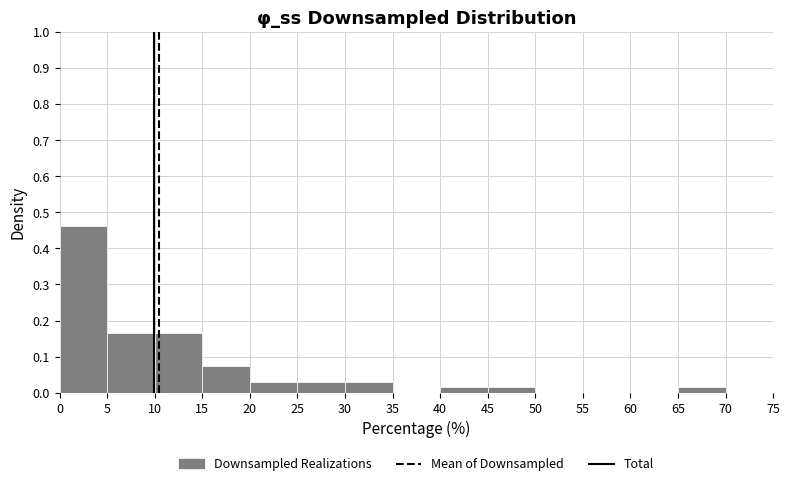

Reading left to right, transcribe this chart: for each bar, give the range it covers on the x-axis and its height. The values are not printed on the chart, so give them approximately, as read against the axis.

0 to 5: 0.46
5 to 10: 0.16
10 to 15: 0.16
15 to 20: 0.07
20 to 25: 0.03
25 to 30: 0.03
30 to 35: 0.03
35 to 40: 0
40 to 45: 0.01
45 to 50: 0.01
50 to 55: 0
55 to 60: 0
60 to 65: 0
65 to 70: 0.01